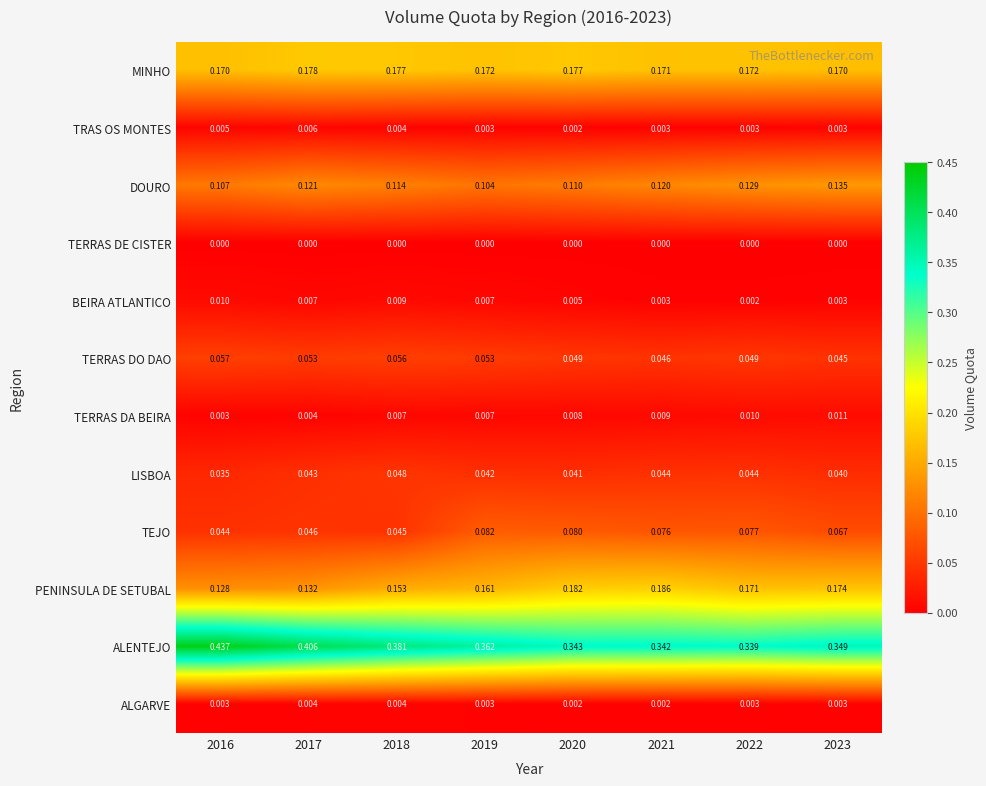

Rank the series by their maximum value, from lowest to highest.

TERRAS DE CISTER, ALGARVE, TRAS OS MONTES, BEIRA ATLANTICO, TERRAS DA BEIRA, LISBOA, TERRAS DO DAO, TEJO, DOURO, MINHO, PENINSULA DE SETUBAL, ALENTEJO